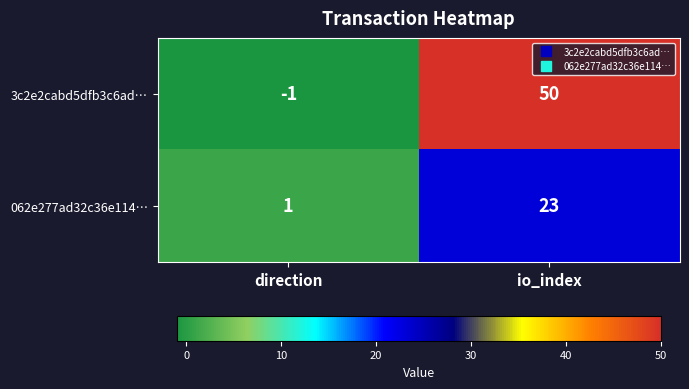

The value of 3c2e2cabd5dfb3c6ad… at io_index is 81. True or false?

False